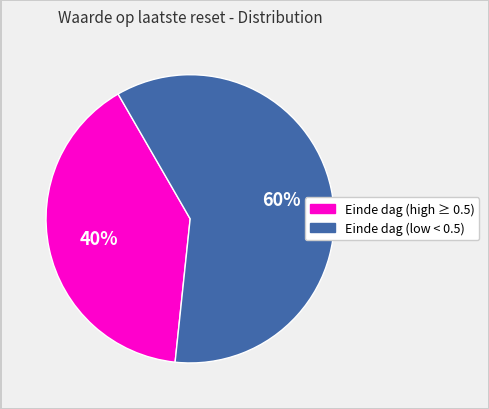

How many segments does this pie chart have?

2